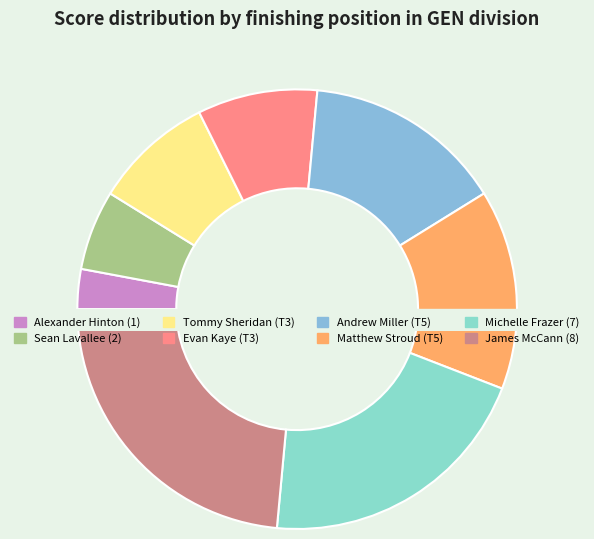

Which slice is the largest?

James McCann (8)